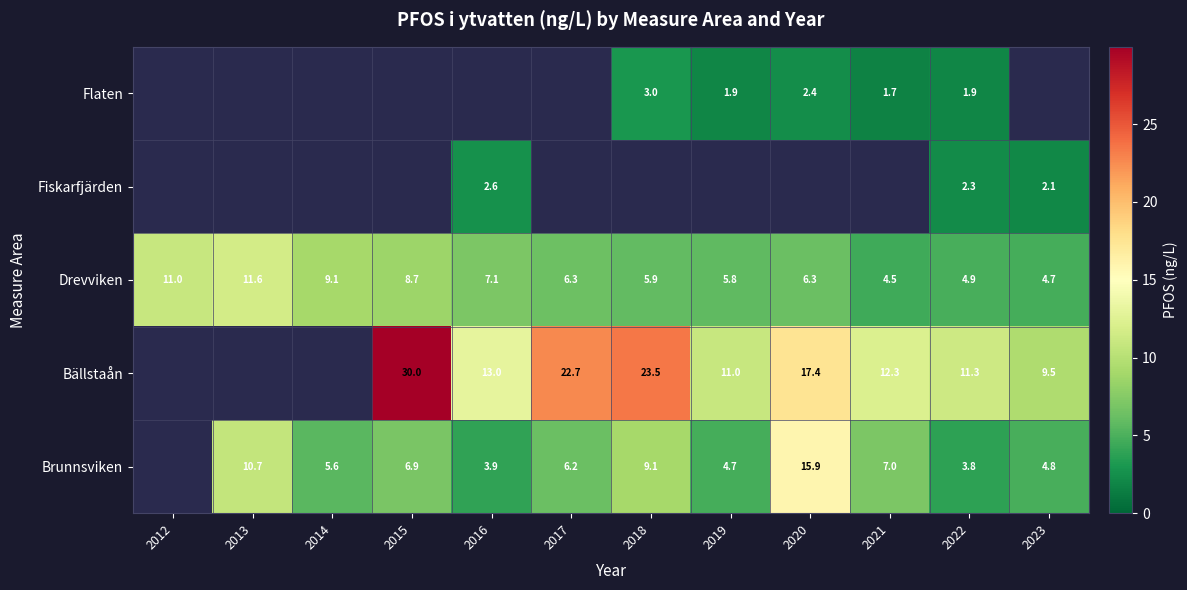

Is the value of Brunnsviken at 2023 greater than the value of Bällstaån at 2015?

No